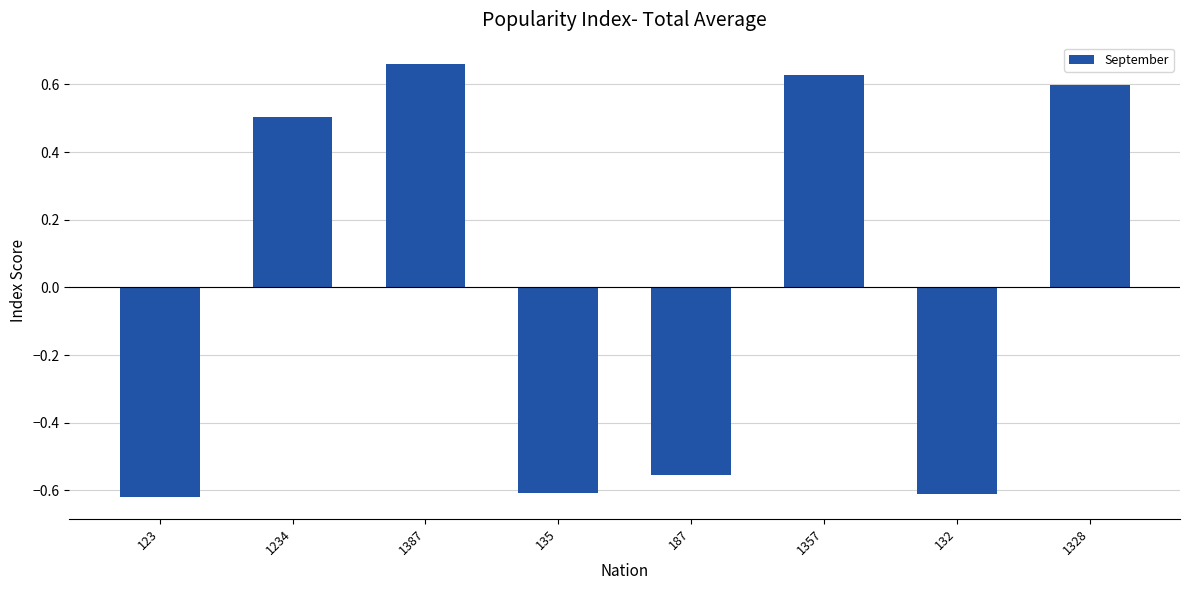

What position from the left is 1328?

8